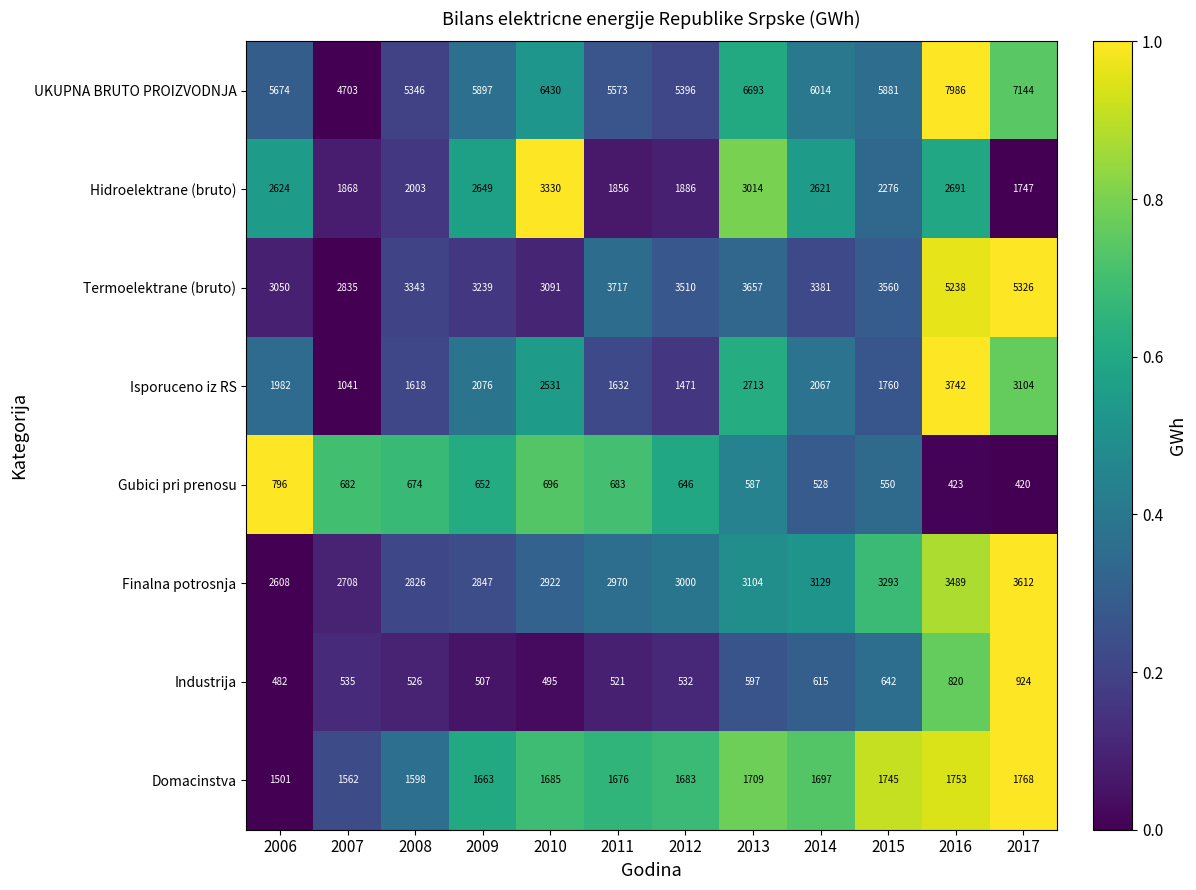

The Gubici pri prenosu series shows 587 at 2013. True or false?

True